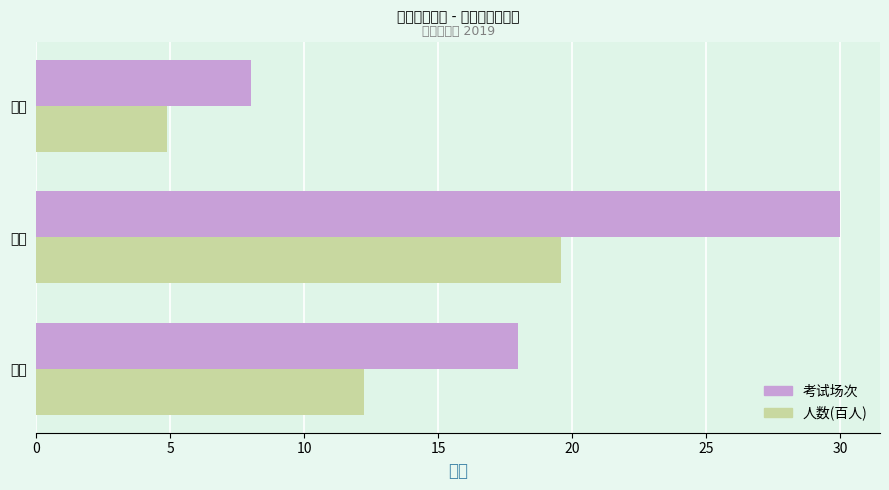

At which category is the sum across all series the highest?

下午